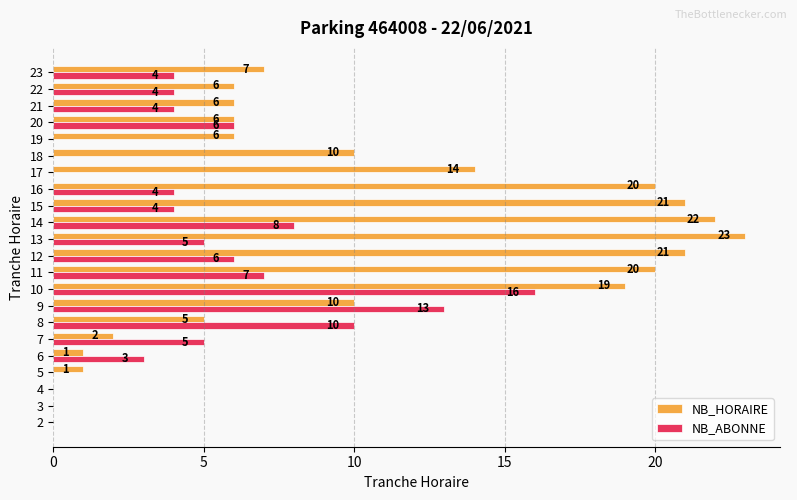

What is the sum of the NB_HORAIRE values at 16 and 23?

27